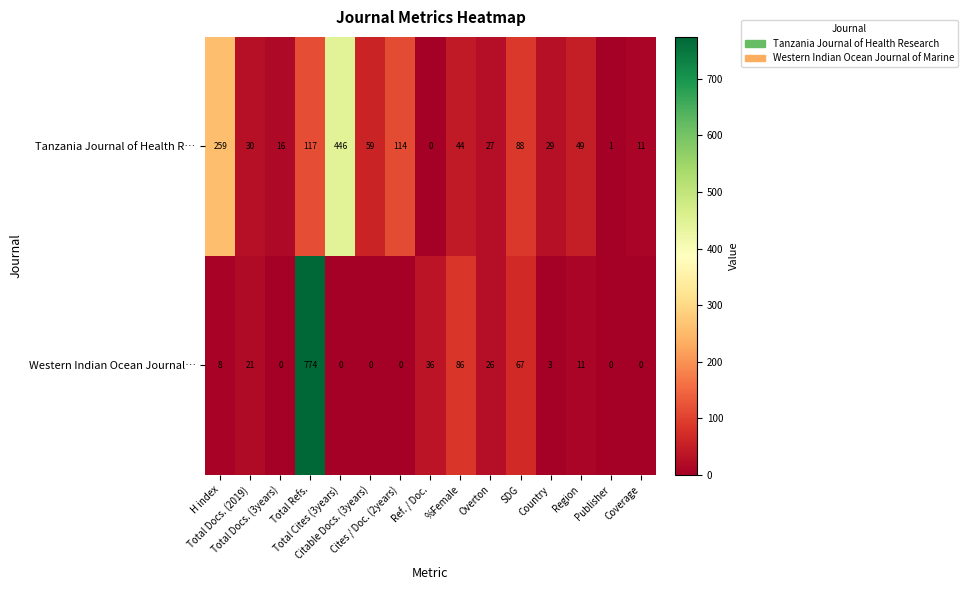

What is the difference between the second highest and second lowest values in the Tanzania Journal of Health R… series?

258